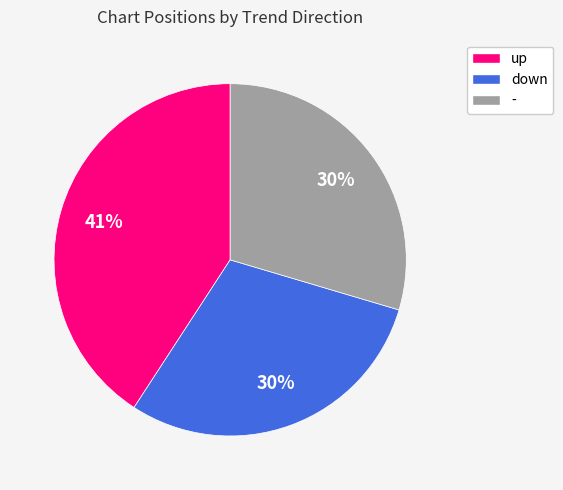

Which category has the biggest portion of the pie?

up